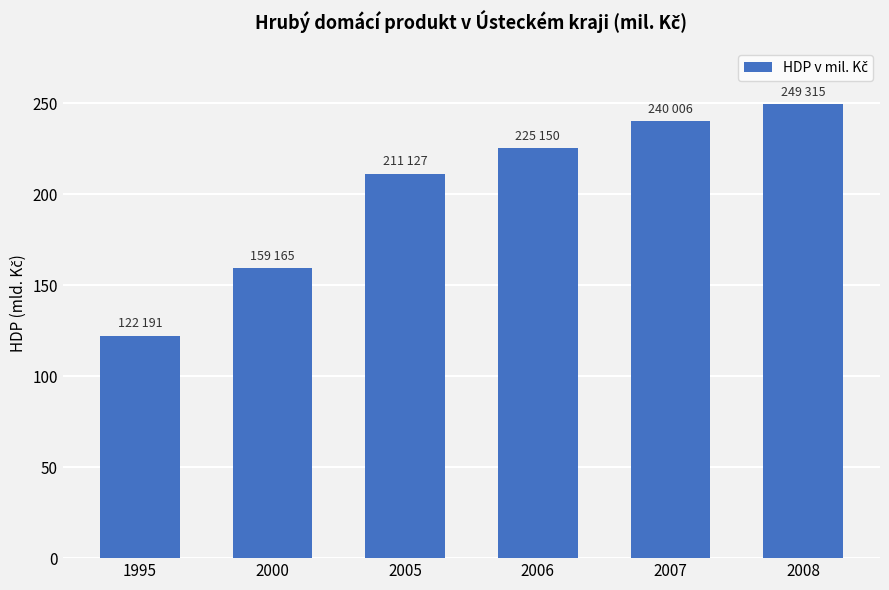

The value at 2007 is 150741. True or false?

False